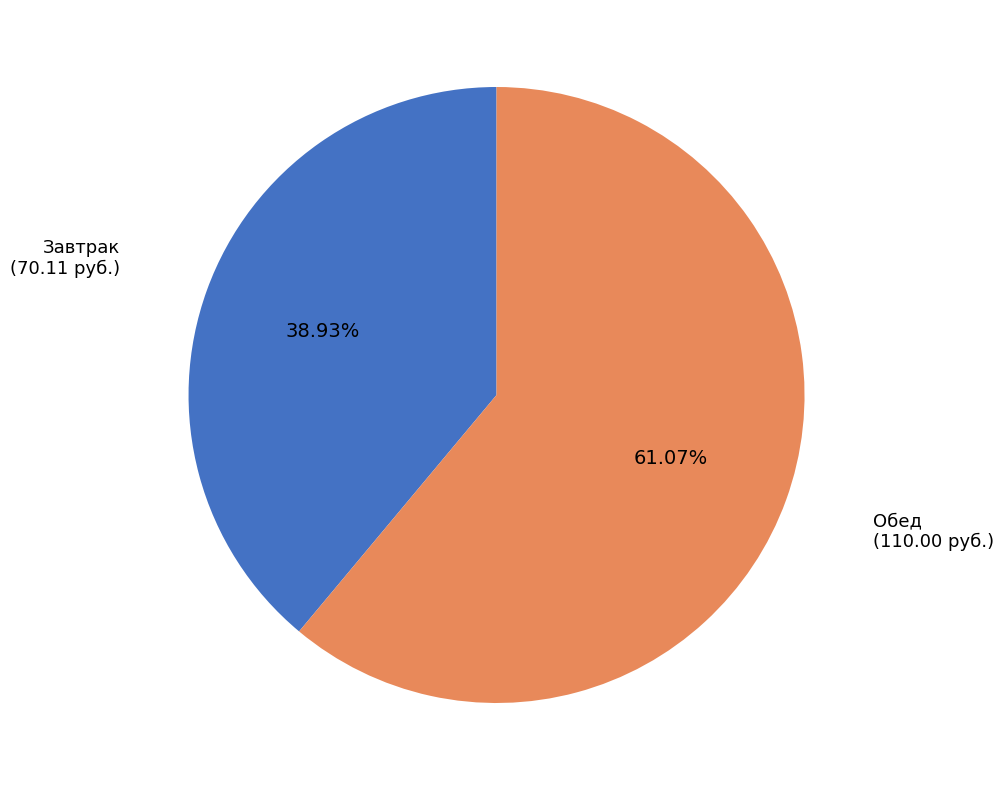

Count the number of slices in the pie.

2